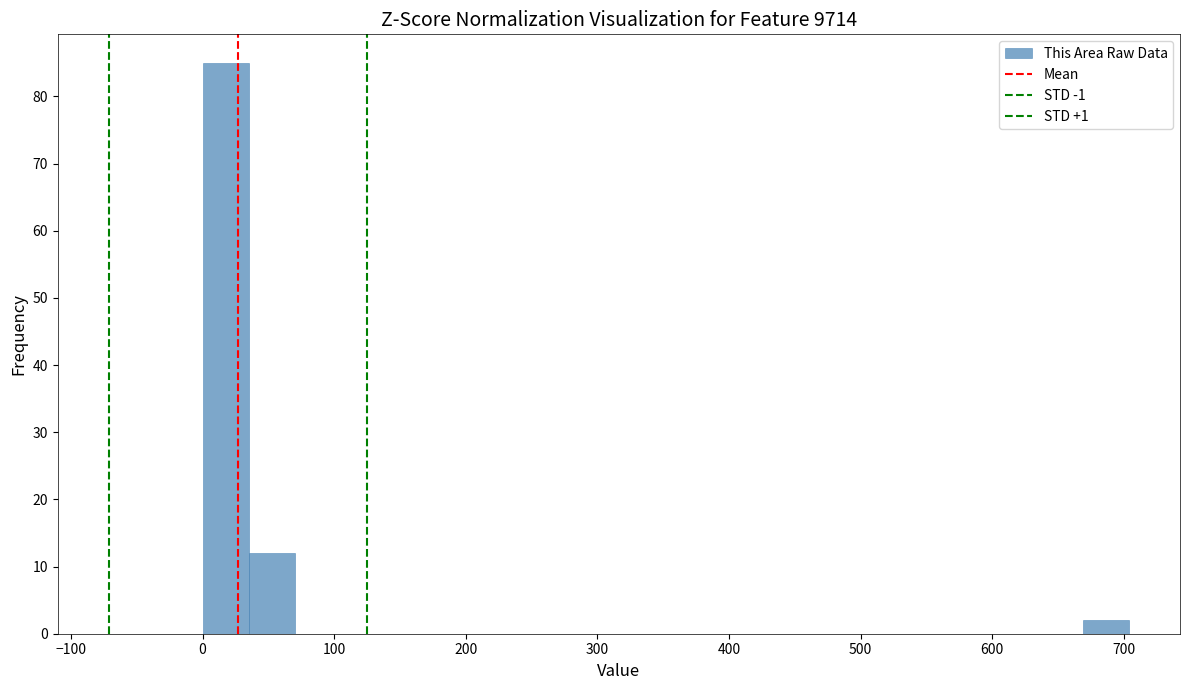

Around what value on the x-axis is the tallest bar? Give the approximate position of its centre, as read against the axis.

20